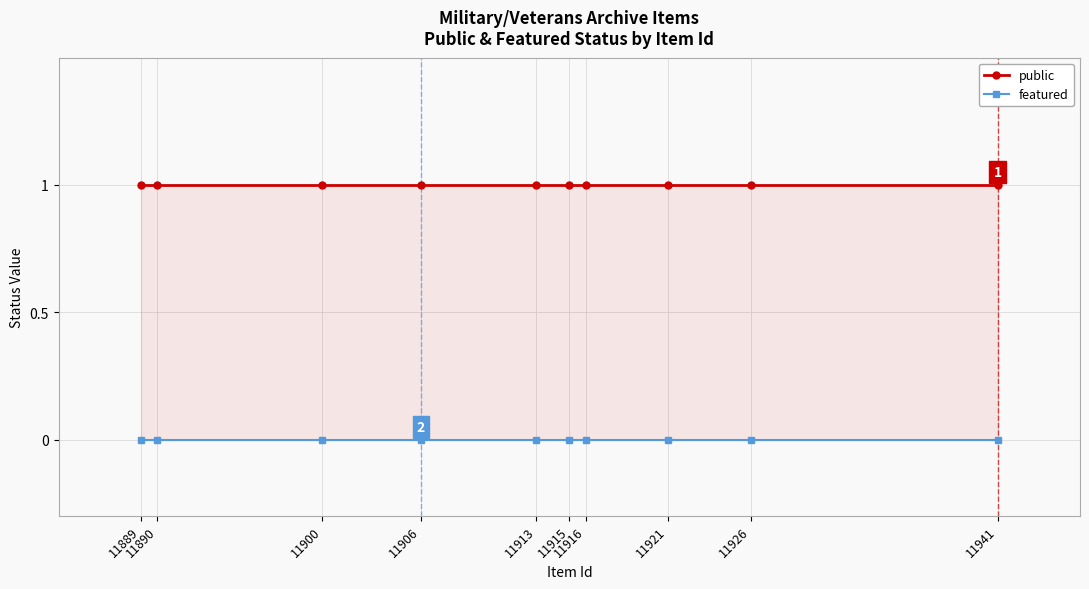

Is the value of featured at 11900 greater than the value of public at 11906?

No